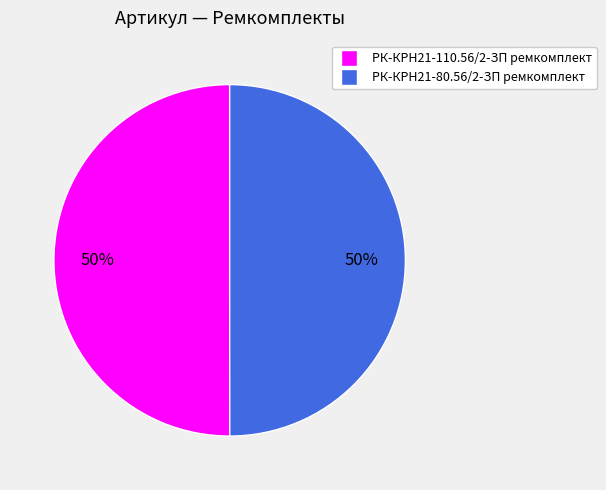

To the nearest percent, what portion does РК-КРН21-80.56/2-ЗП ремкомплект represent?

50%